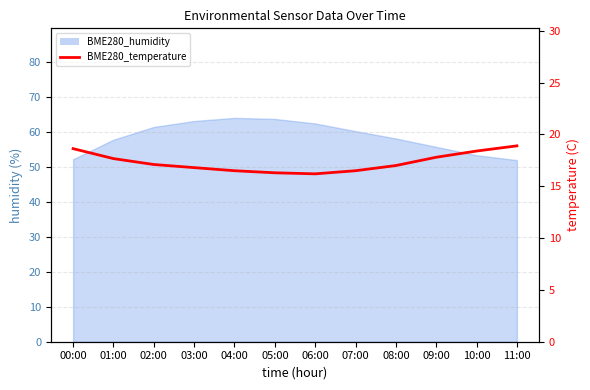

The chart shows a value of 22.2 at 05:00. True or false?

False